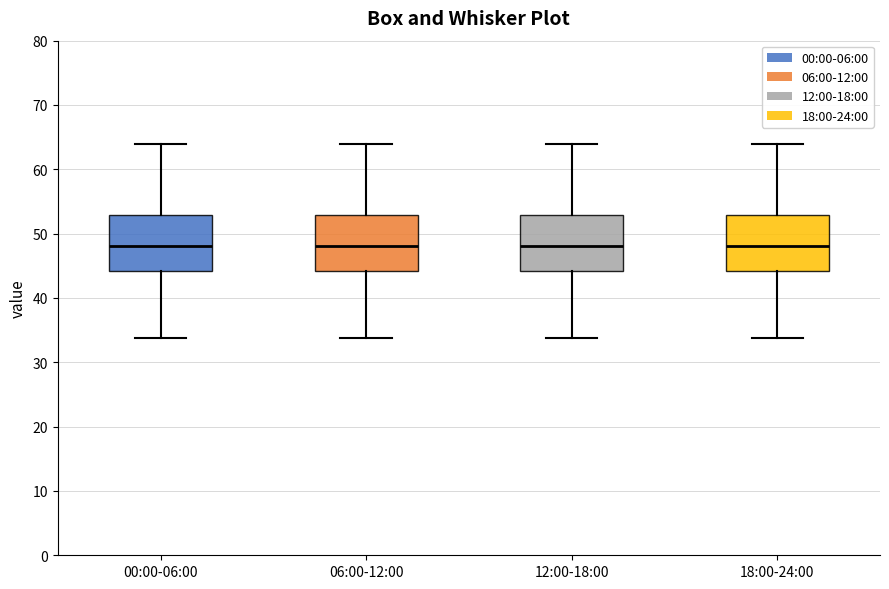

Reading left to right, transcribe this box plot: for each box, give where its median line is, the range the box spans, and where its two whiskers end, as read against the y-axis. The values are not printed on the chart, so give them approximately, as read against the axis.

00:00-06:00: median 48, box 44 to 53, whiskers 34 to 64
06:00-12:00: median 48, box 44 to 53, whiskers 34 to 64
12:00-18:00: median 48, box 44 to 53, whiskers 34 to 64
18:00-24:00: median 48, box 44 to 53, whiskers 34 to 64